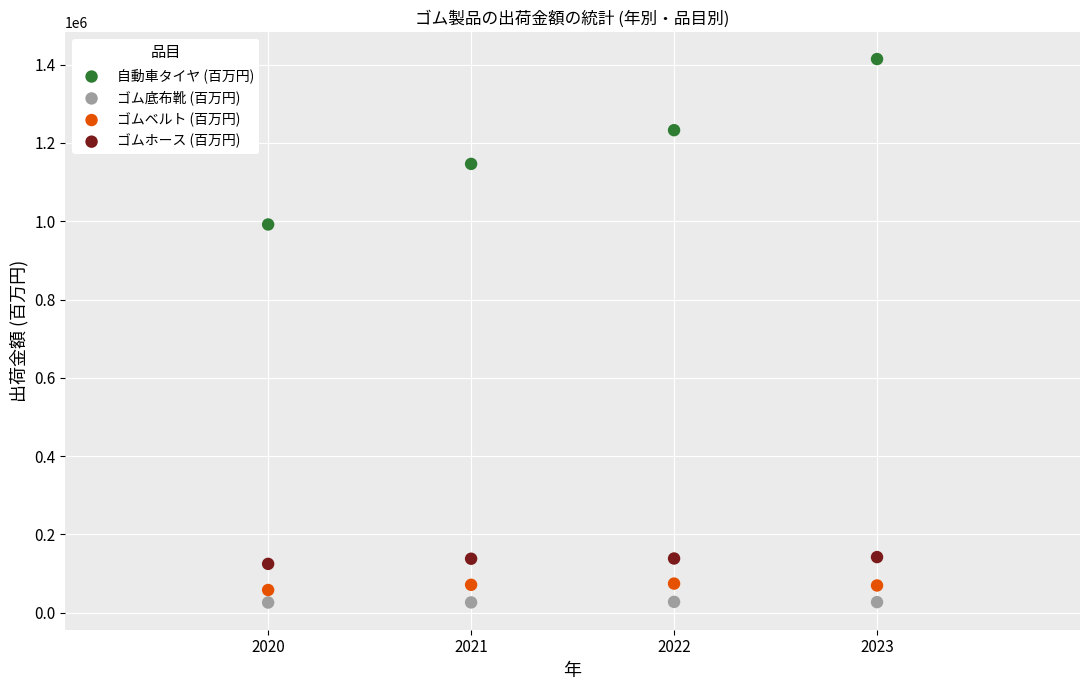

Which series reaches the minimum Y coordinate?

ゴム底布靴 (百万円)